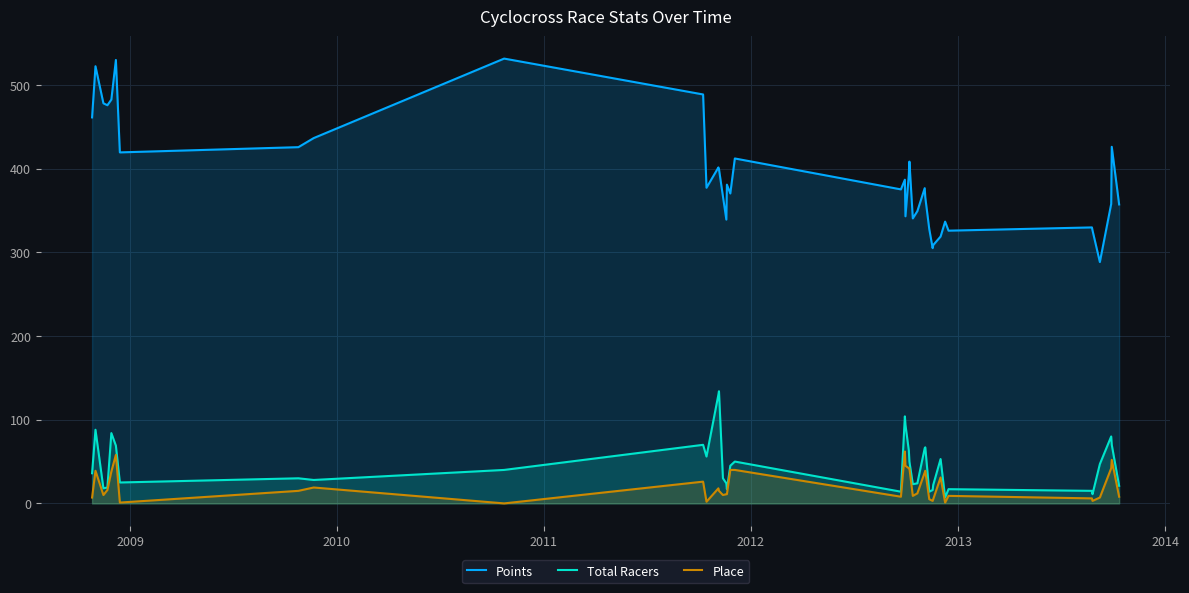

Reading right to left, what are all the values shown in this chart?

Points: 357.2	426.1	357.9	288.4	326.4	329.8	325.9	336.7	318.9	308.7	305.0	327.9	365.7	376.7	349.2	340.5	408.4	393.0	343.1	386.8	375.2	412.2	370.3	380.9	339.1	366.9	399.5	401.4	377.2	488.6	531.5	436.5	425.7	419.4	529.9	482.5	475.8	478.1	522.4	461.2
Total Racers: 21.0	70.0	80.0	47.0	11.0	15.0	17.0	7.0	53.0	22.0	16.0	14.0	67.0	66.0	24.0	23.0	50.0	63.0	94.0	104.0	14.0	50.0	45.0	17.0	24.0	30.0	134.0	130.0	56.0	70.0	40.0	28.0	30.0	25.0	69.0	84.0	19.0	18.0	88.0	36.0
Place: 8.0	52.0	42.0	7.0	3.0	6.0	9.0	1.0	31.0	5.0	3.0	5.0	39.0	37.0	12.0	9.0	42.0	42.0	45.0	62.0	8.0	40.0	40.0	11.0	11.0	10.0	15.0	18.0	2.0	26.0	0.0	19.0	15.0	1.0	58.0	38.0	16.0	10.0	39.0	7.0